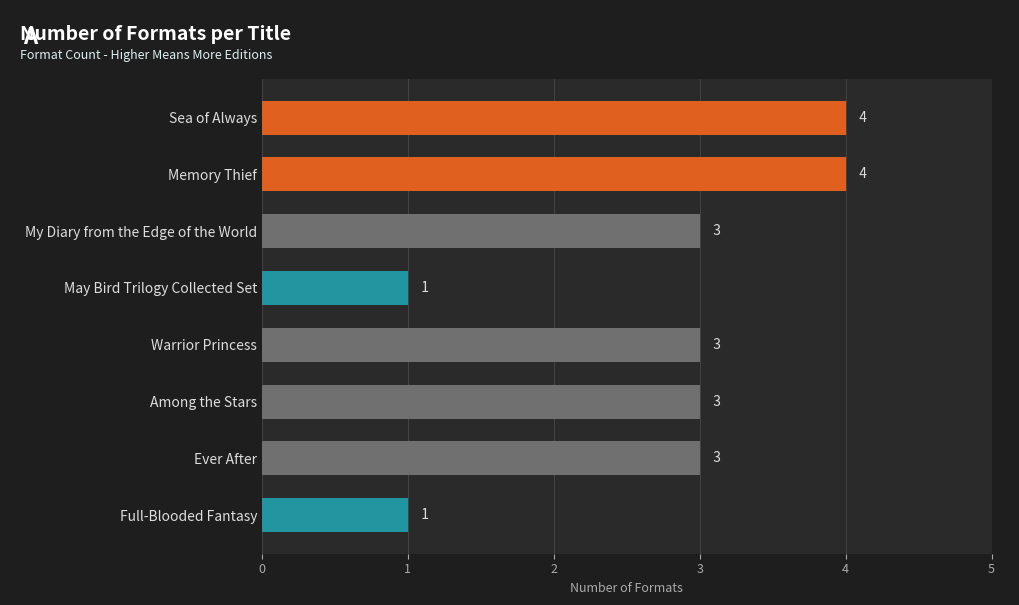

Reading top to bottom, what are all the values shown in this chart?

4	4	3	1	3	3	3	1